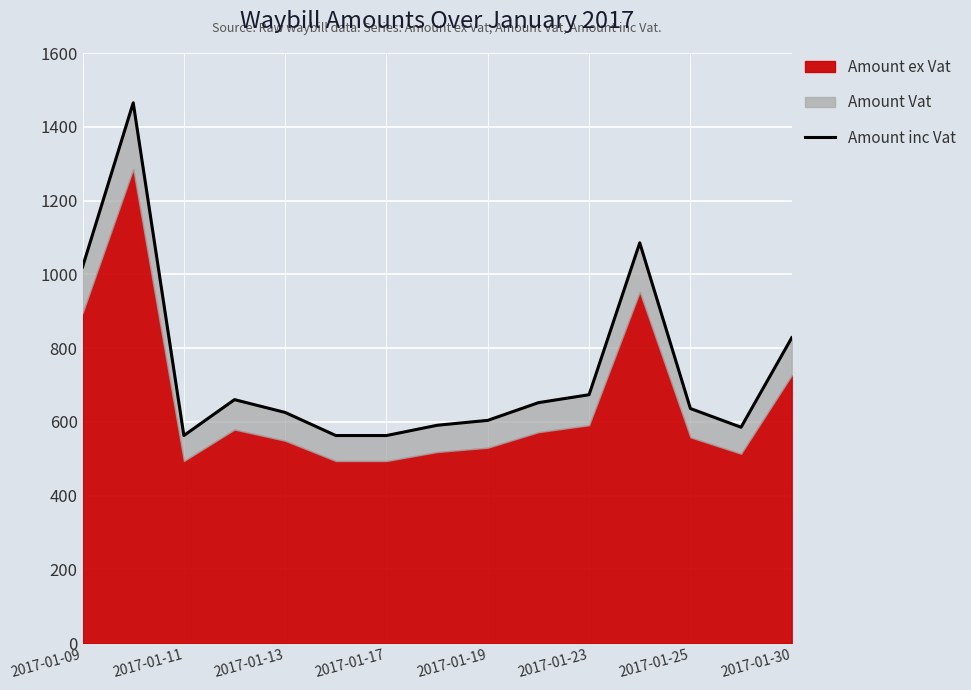

What is the change in value from 2017-01-25 to 2017-01-30?

+191.8